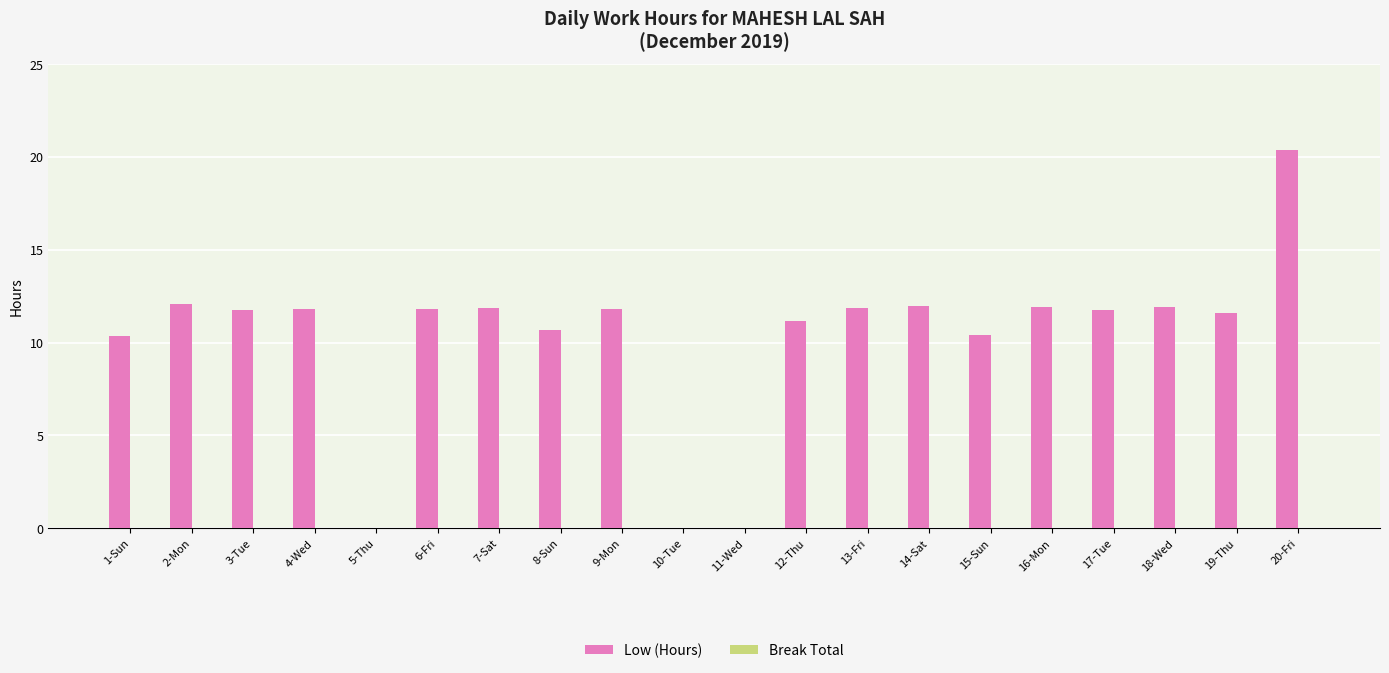

What is the sum of all values?

205.1